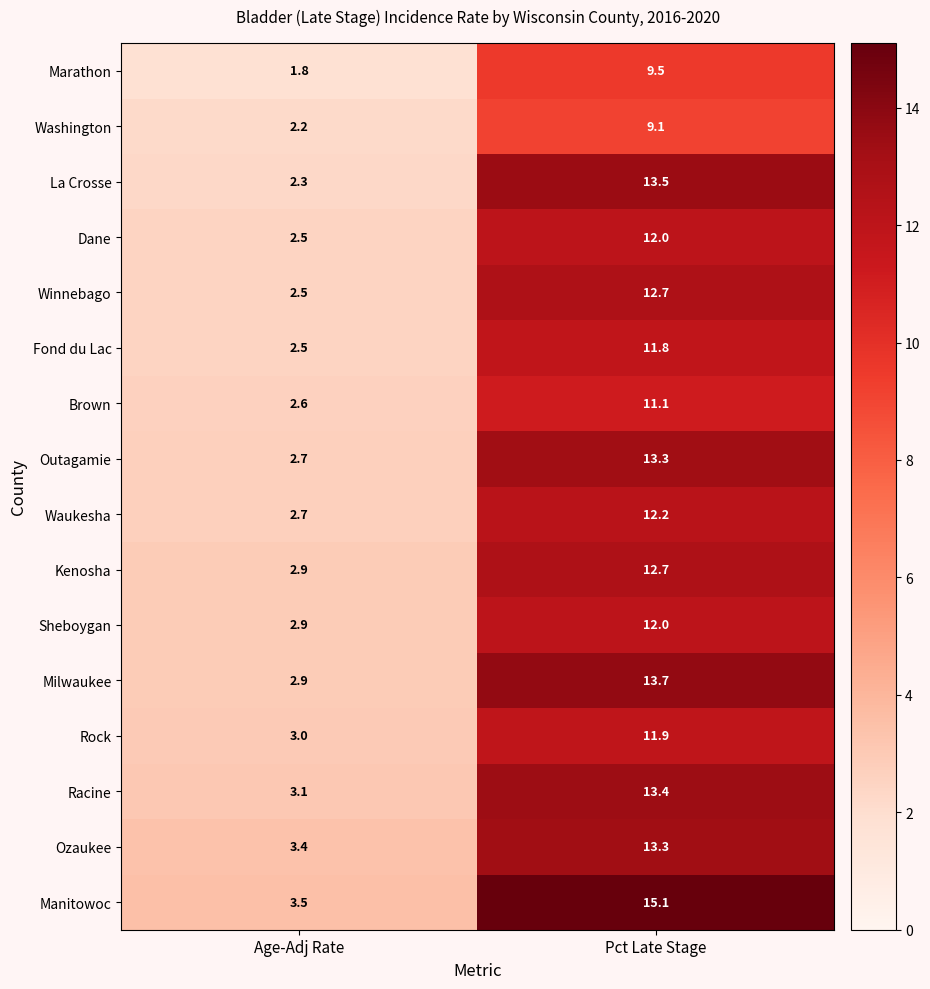

Which series changed the most between Age-Adj Rate and Pct Late Stage?

Manitowoc